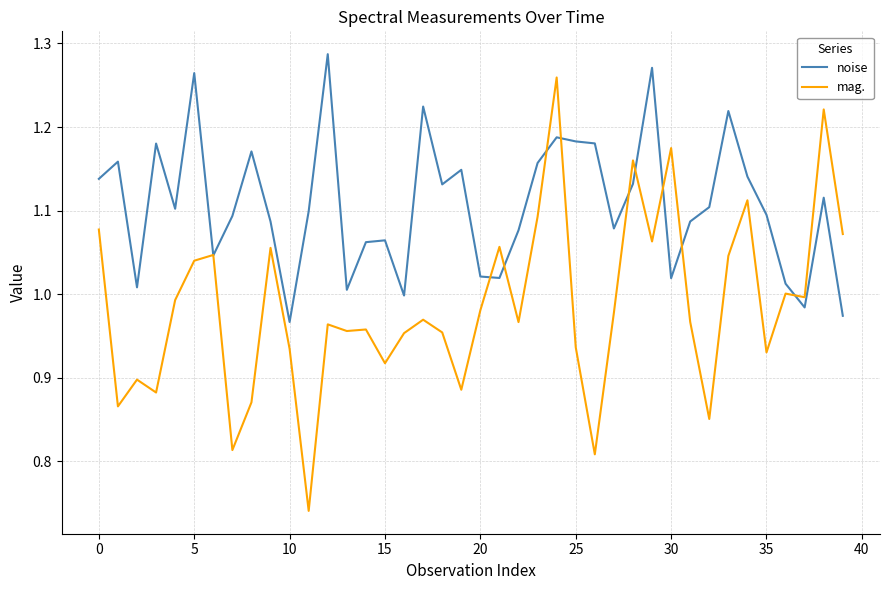

List the series in order of their peak value, highest first.

noise, mag.